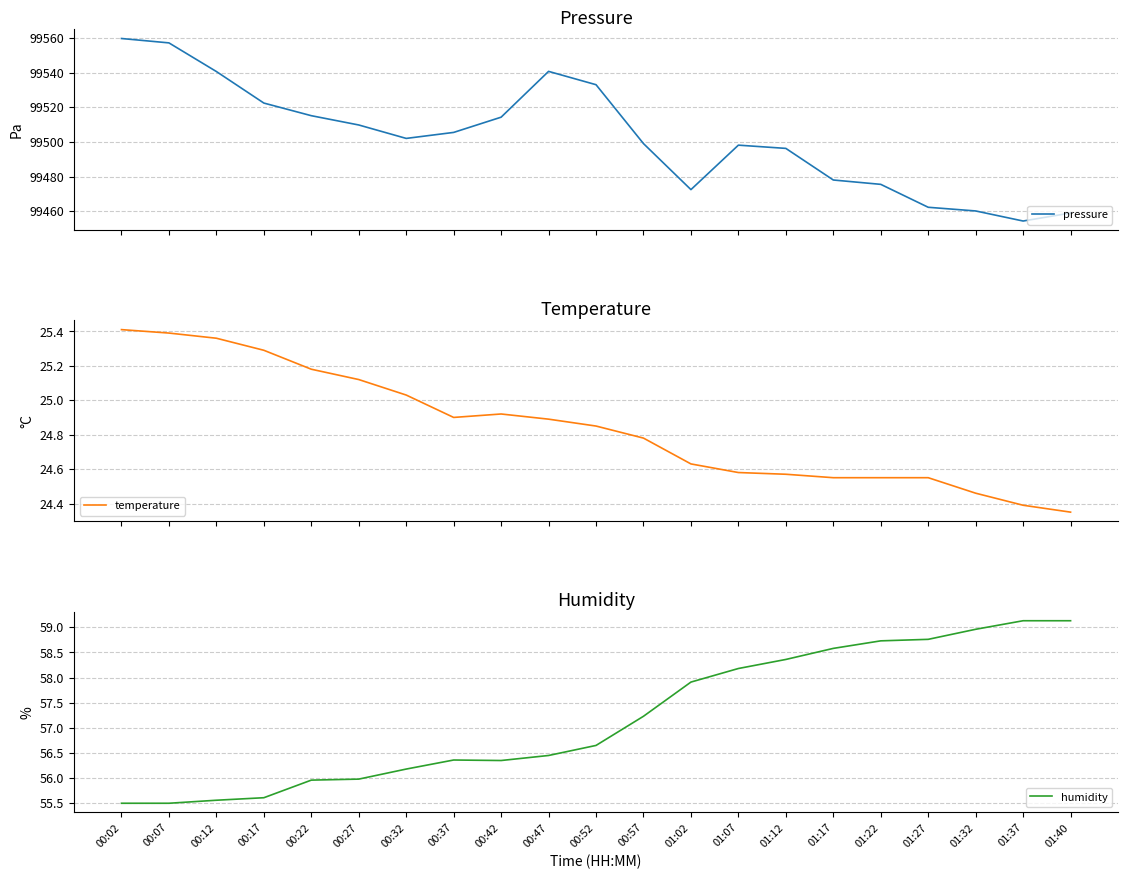

True or false: humidity and pressure cross at least once.

False